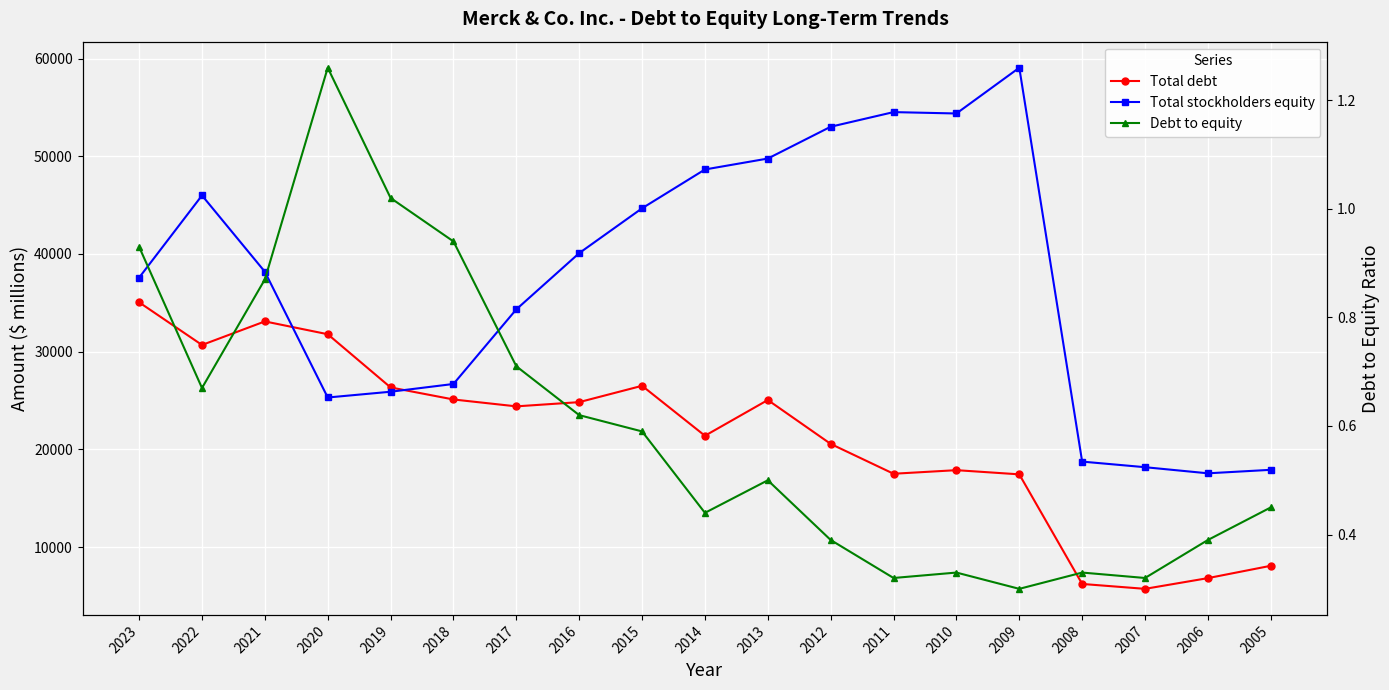

The value of Total debt at 2009 is 17454.0. True or false?

True